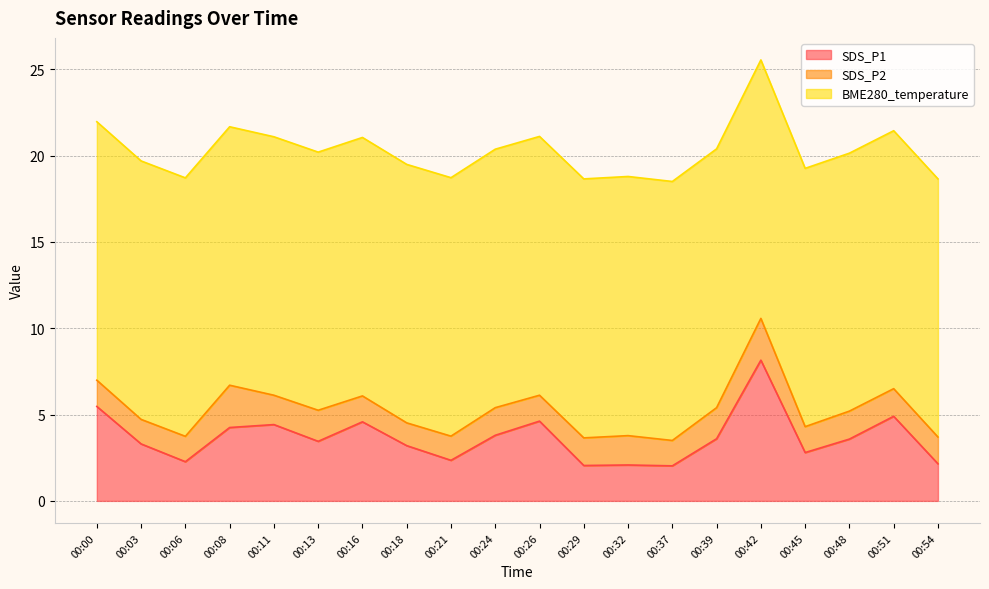

Where is the first local maximum for SDS_P1?

00:11